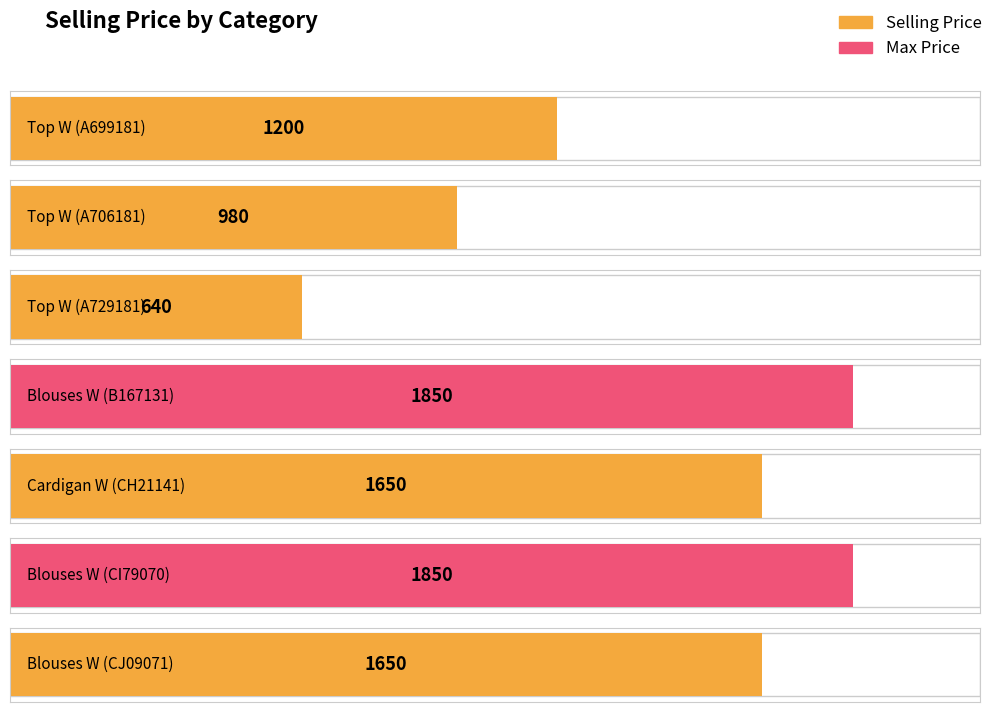

Is the value of cost_price at Top W (A699181) greater than the value of selling_price at Top W (A706181)?

No